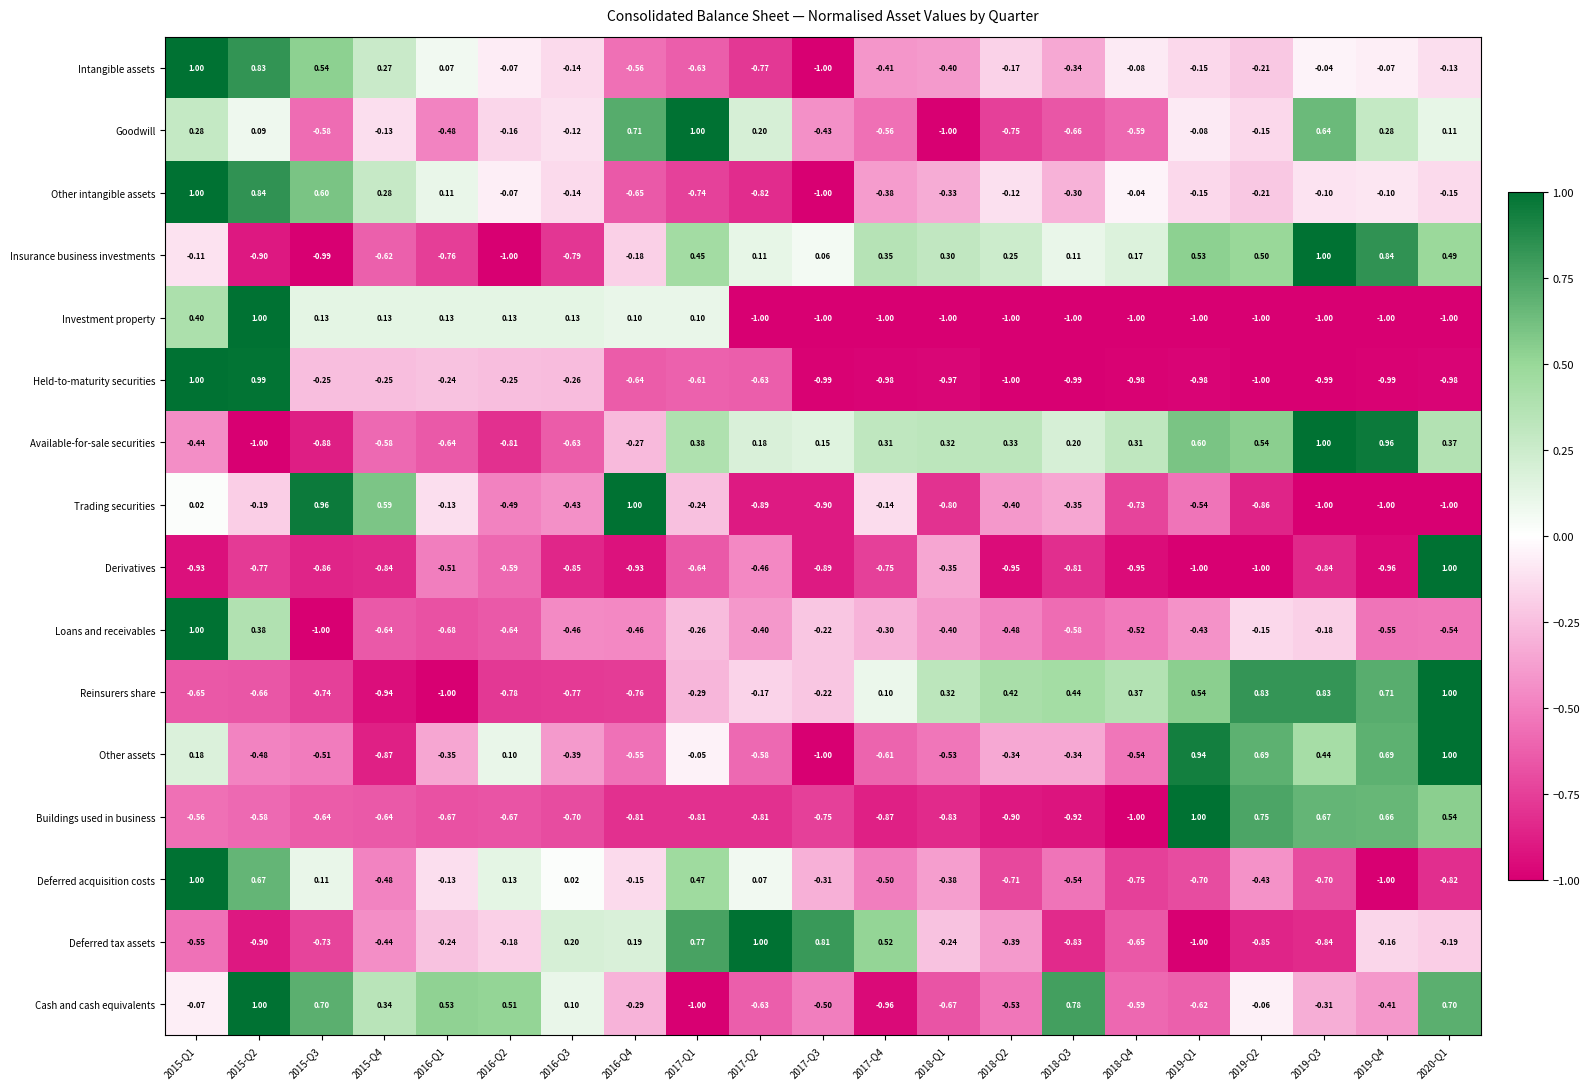

At 2017-Q1, list the series in order from largest to smallest.

Goodwill, Deferred tax assets, Deferred acquisition costs, Insurance business investments, Available-for-sale securities, Investment property, Other assets, Trading securities, Loans and receivables, Reinsurers share, Held-to-maturity securities, Intangible assets, Derivatives, Other intangible assets, Buildings used in business, Cash and cash equivalents